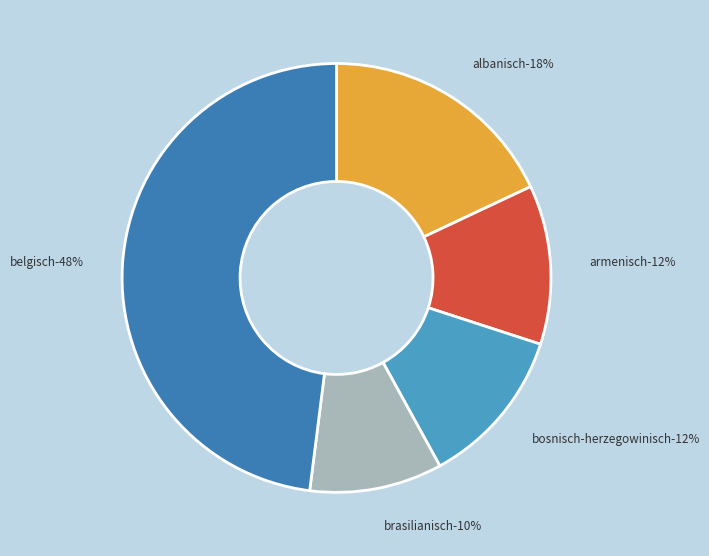

Which category has the biggest portion of the pie?

belgisch